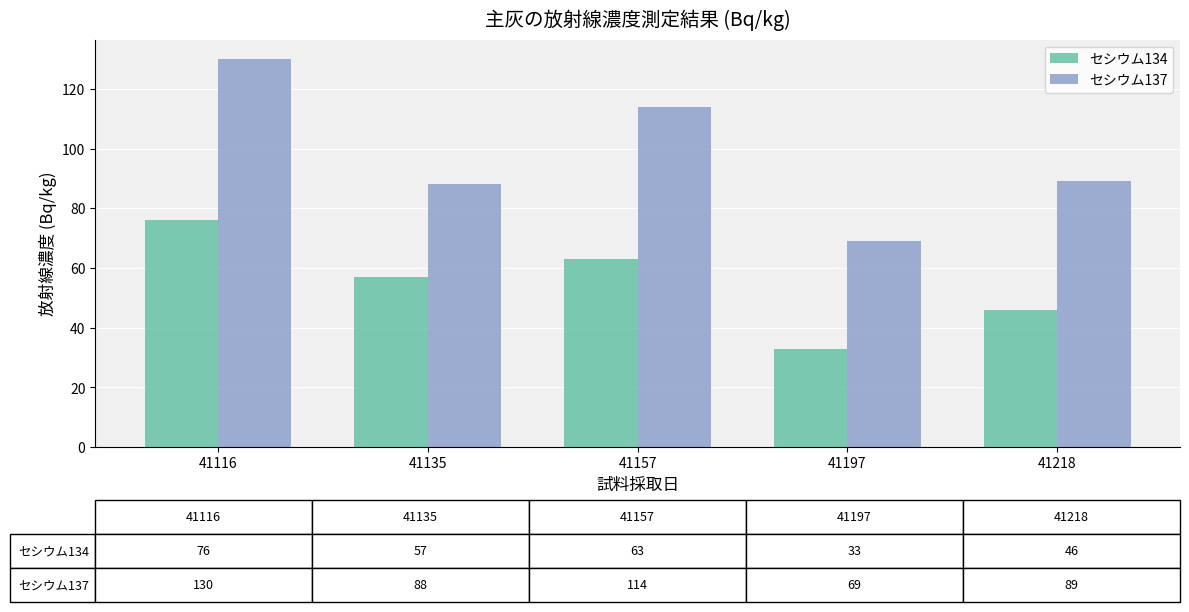

Reading left to right, list all the values displayed in this chart.

セシウム134: 41116=76	41135=57	41157=63	41197=33	41218=46
セシウム137: 41116=130	41135=88	41157=114	41197=69	41218=89